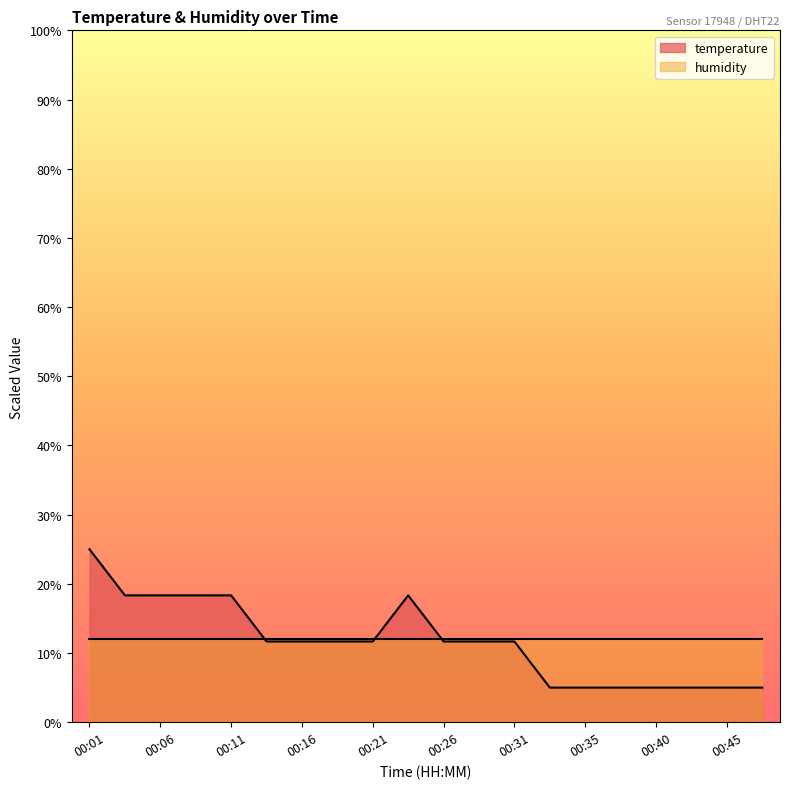

Does the chart display data point markers on the line(s)?

No